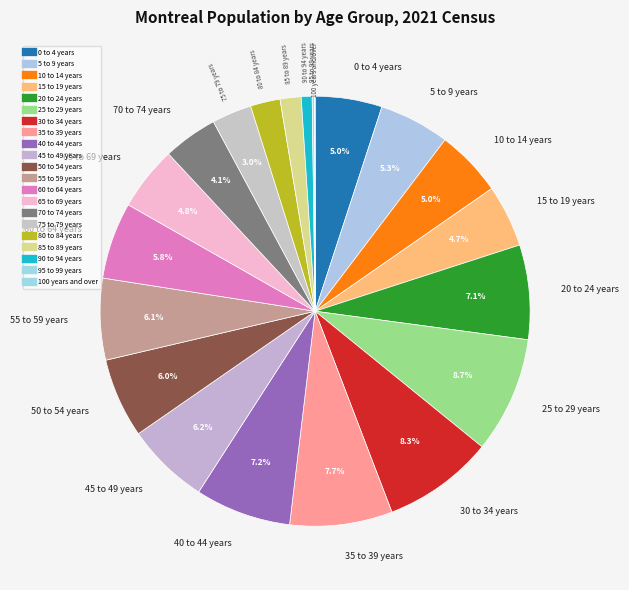

To the nearest percent, what is the difference between the 10 to 14 years and 75 to 79 years slice percentages?

2%